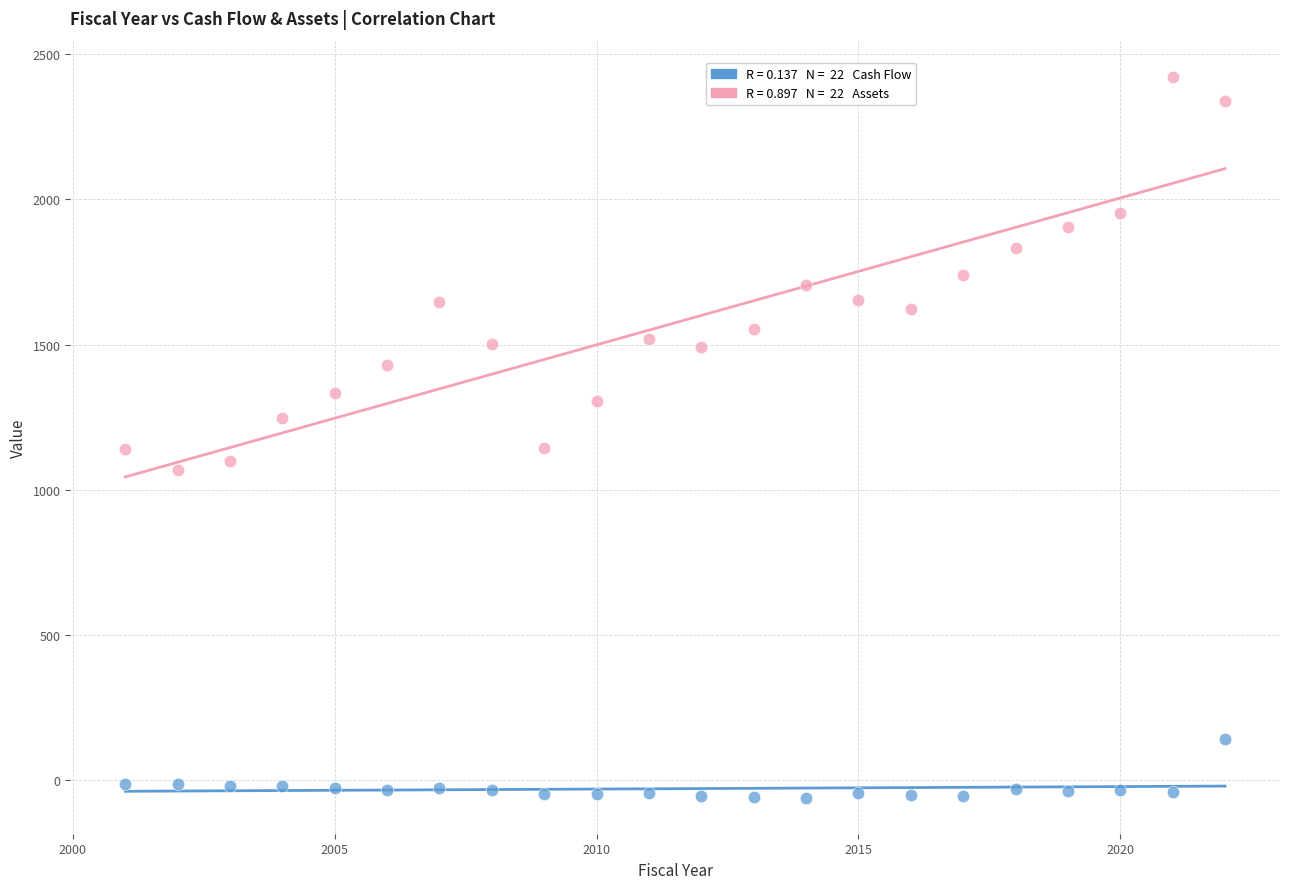

Across all data points, what is the range of X values (max minus min)?

21.0